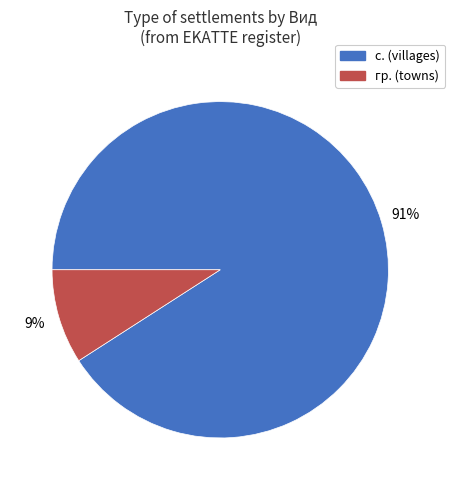

How many segments does this pie chart have?

2